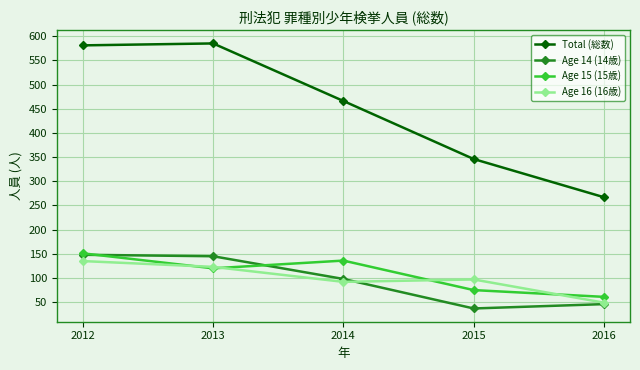

Which category has the highest value in the Age 16 (16歳) series?

2012